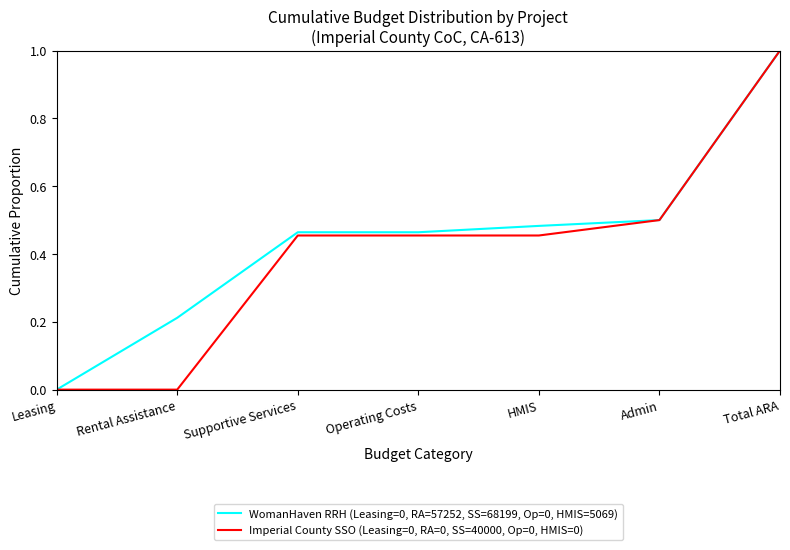

At which category is the sum across all series the highest?

Total ARA